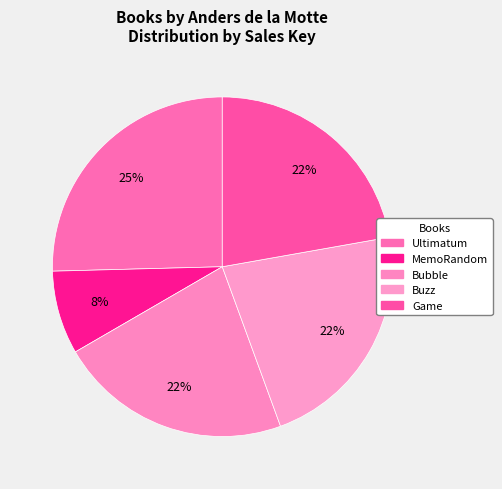

Which category has the biggest portion of the pie?

Ultimatum